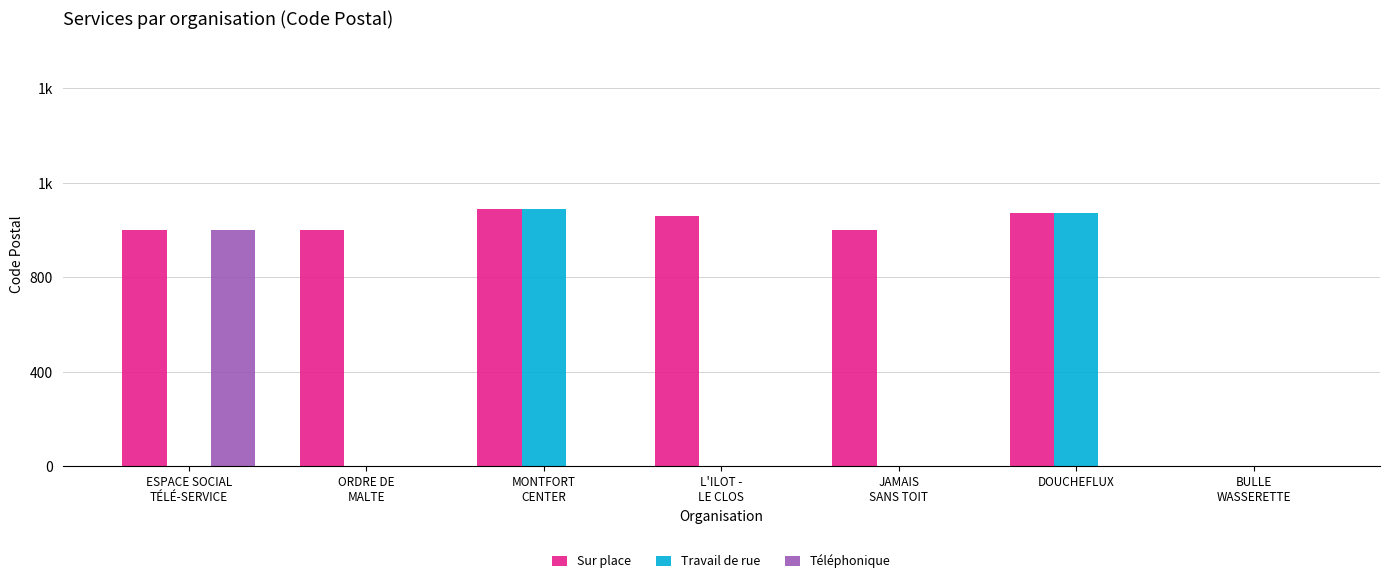

Between JAMAIS
SANS TOIT and DOUCHEFLUX, which series saw the biggest shift?

Travail de rue